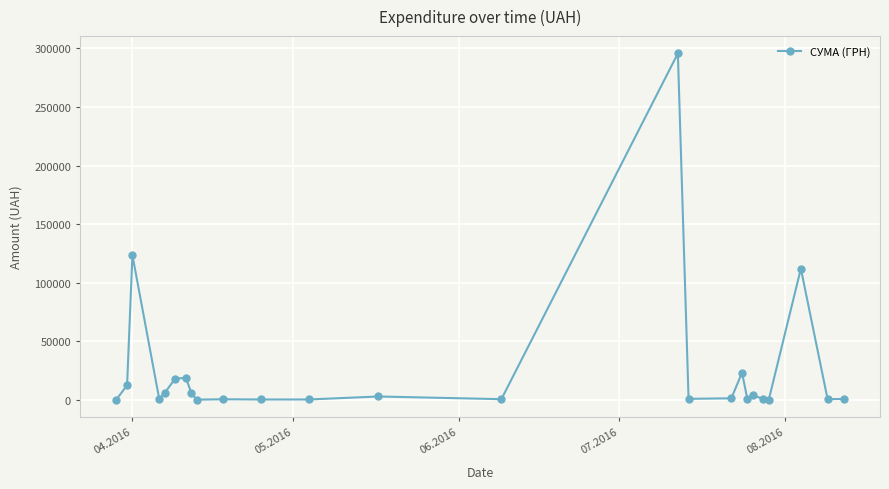

What is the difference between the maximum and minimum values?

295540.8